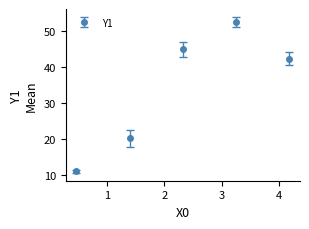

What is the sum of all values?

170.6